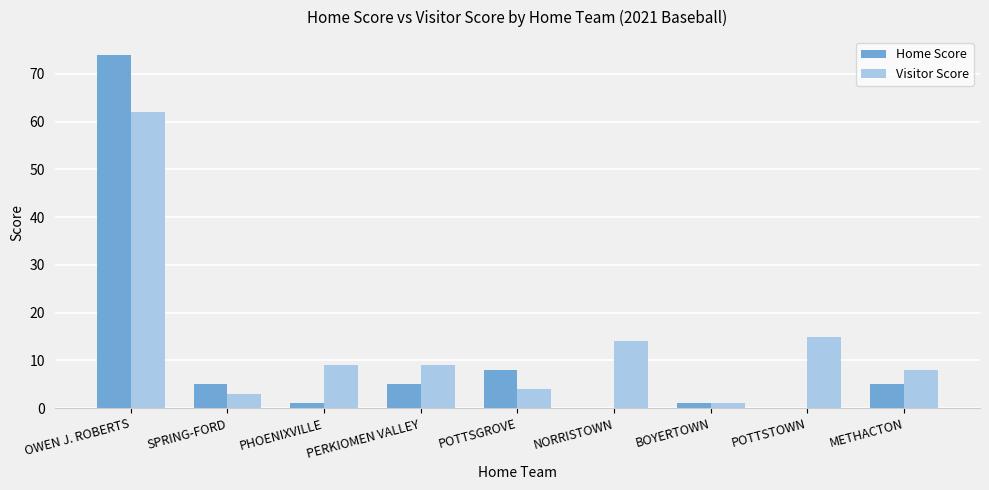

Reading left to right, what are all the values shown in this chart?

Home Score: OWEN J. ROBERTS=74	SPRING-FORD=5	PHOENIXVILLE=1	PERKIOMEN VALLEY=5	POTTSGROVE=8	NORRISTOWN=0	BOYERTOWN=1	POTTSTOWN=0	METHACTON=5
Visitor Score: OWEN J. ROBERTS=62	SPRING-FORD=3	PHOENIXVILLE=9	PERKIOMEN VALLEY=9	POTTSGROVE=4	NORRISTOWN=14	BOYERTOWN=1	POTTSTOWN=15	METHACTON=8